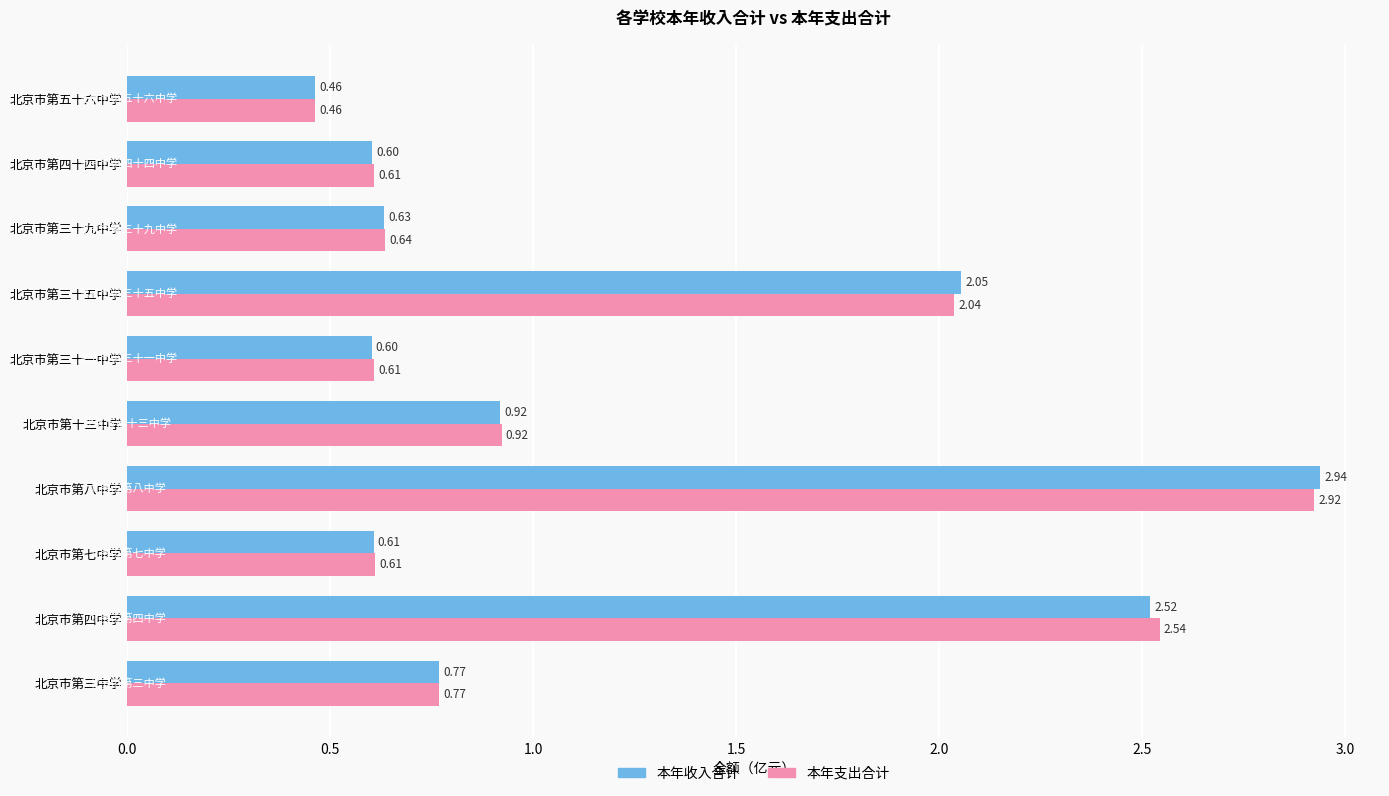

At which label does 本年支出合计 reach its peak?

北京市第八中学